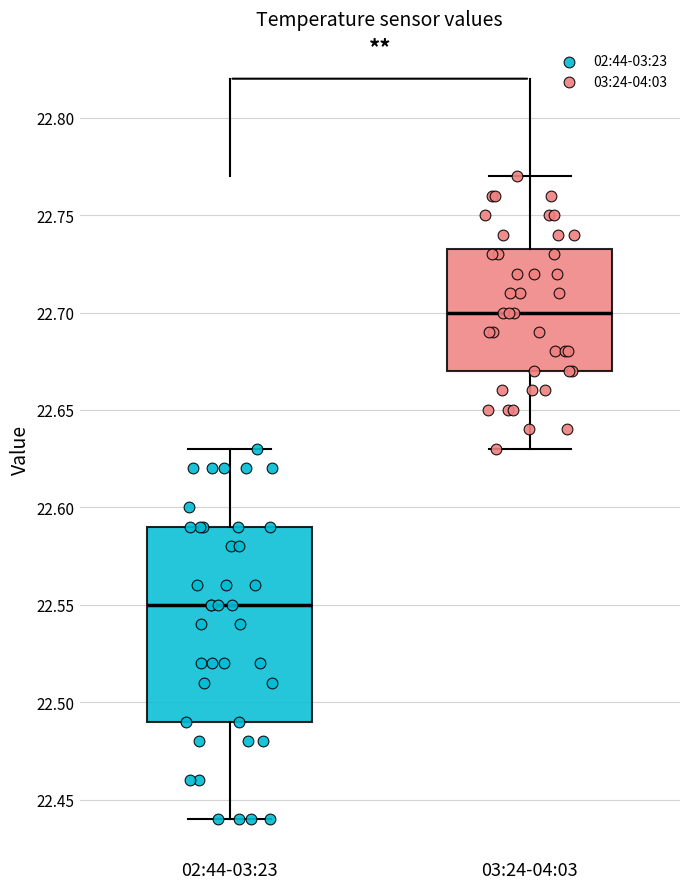

Where does the lower whisker of the box for 03:24-04:03 end on the y-axis? The values are not printed on the chart, so give them approximately, as read against the axis.

22.630